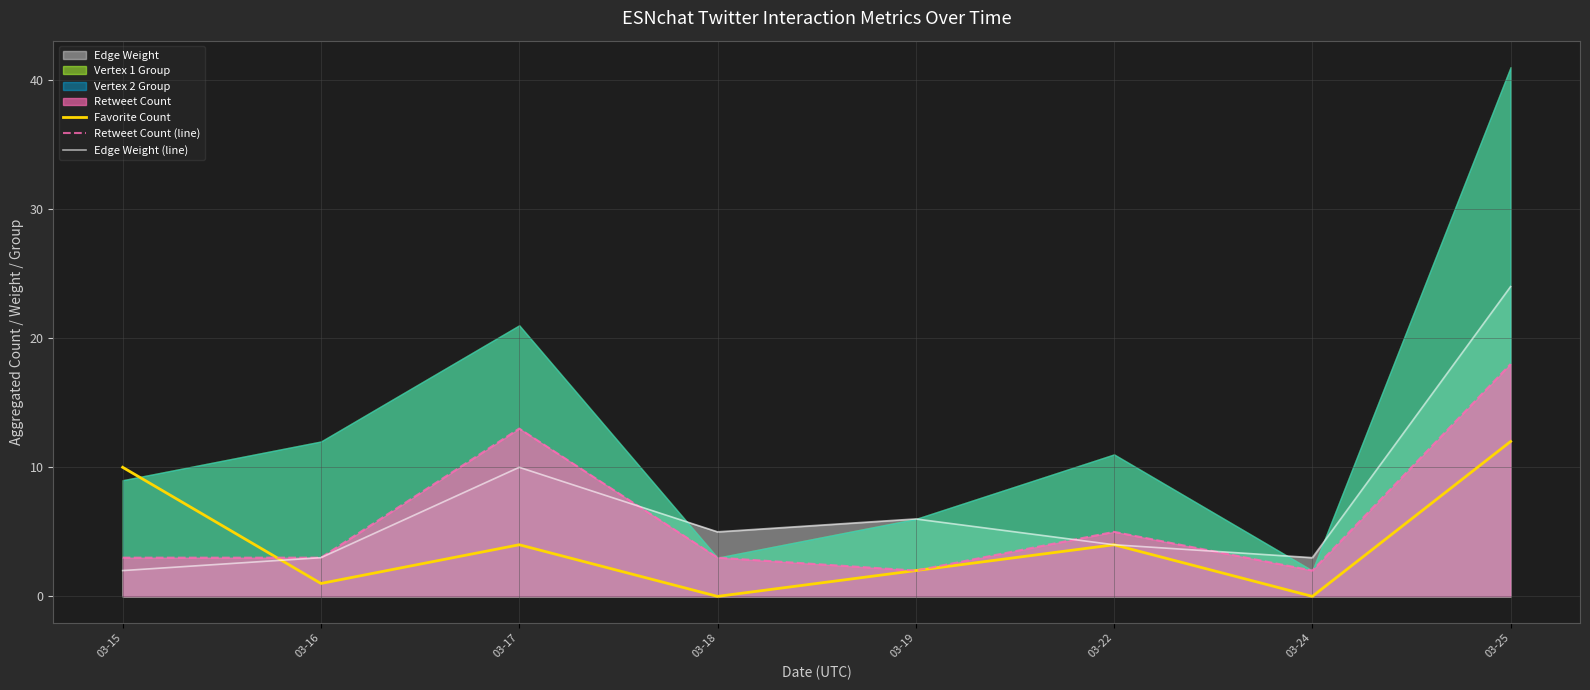

Rank the categories by Edge Weight (line) value from lowest to highest.

03-15, 03-16, 03-24, 03-22, 03-18, 03-19, 03-17, 03-25